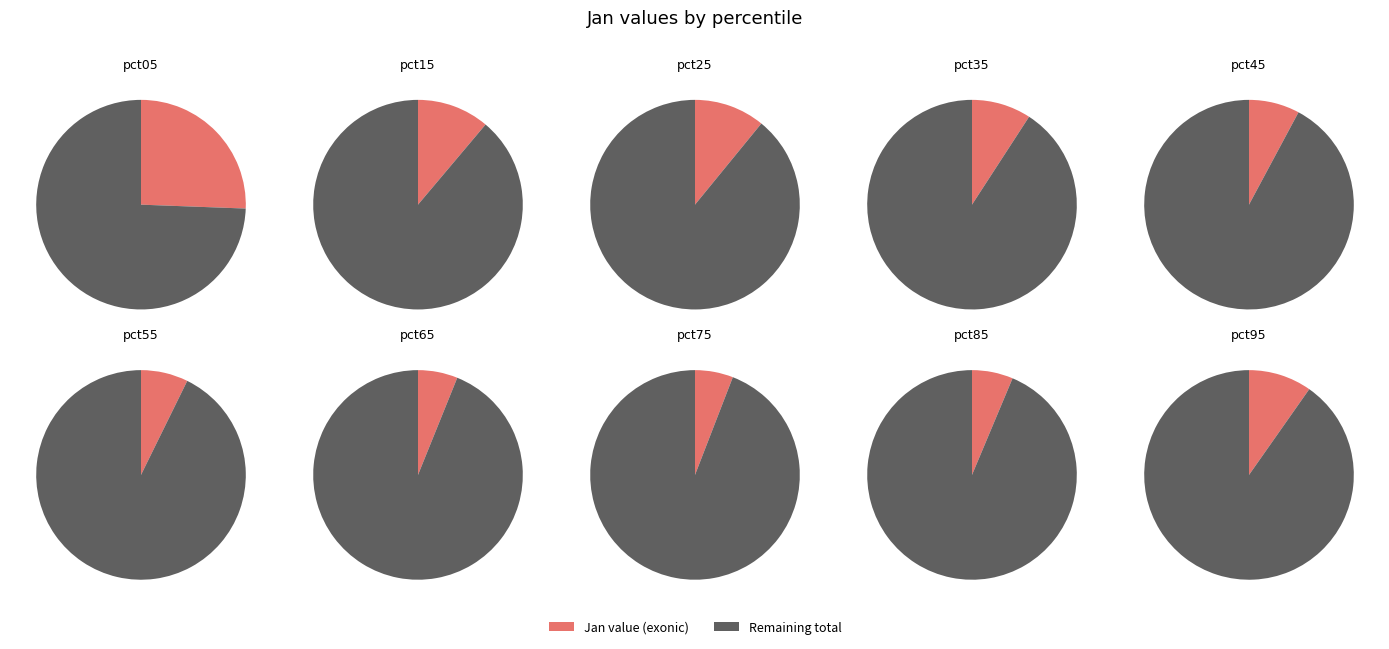

To the nearest percent, what is the average slice percentage?

10%